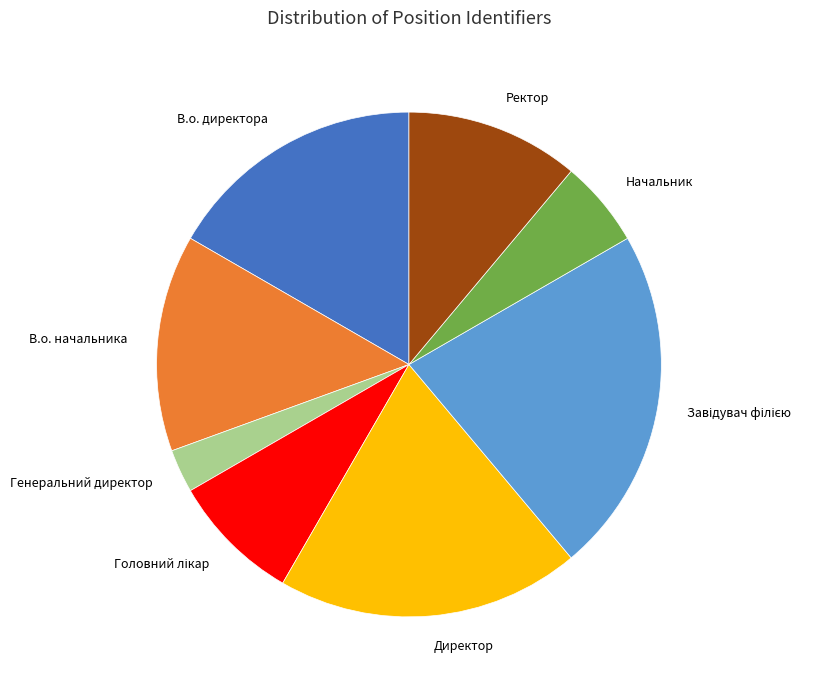

Is it true that В.о. директора is 17% of the pie?

True